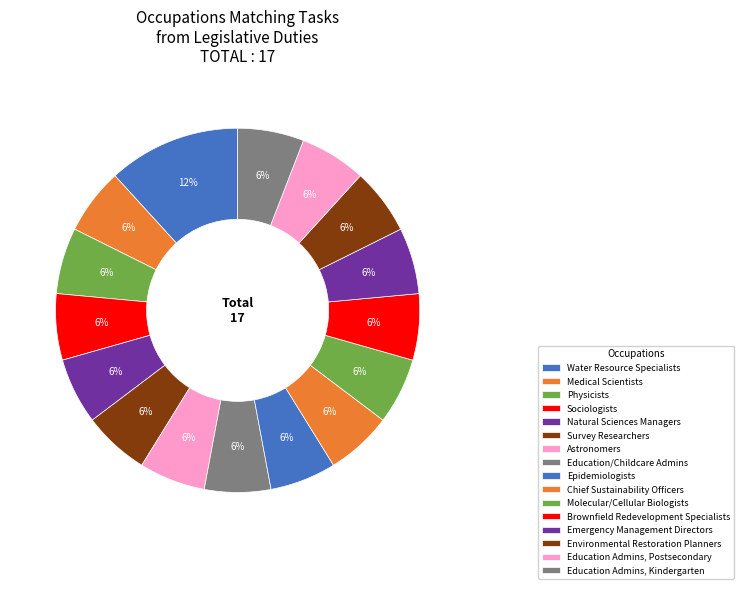

Rank the categories by value from lowest to highest.

Medical Scientists, Except Epidemiologists, Physicists, Sociologists, Natural Sciences Managers, Survey Researchers, Astronomers, Education and Childcare Administrators, Epidemiologists, Chief Sustainability Officers, Molecular and Cellular Biologists, Brownfield Redevelopment Specialists, Emergency Management Directors, Environmental Restoration Planners, Education Administrators, Postsecondary, Education Administrators, Kindergarten, Water Resource Specialists